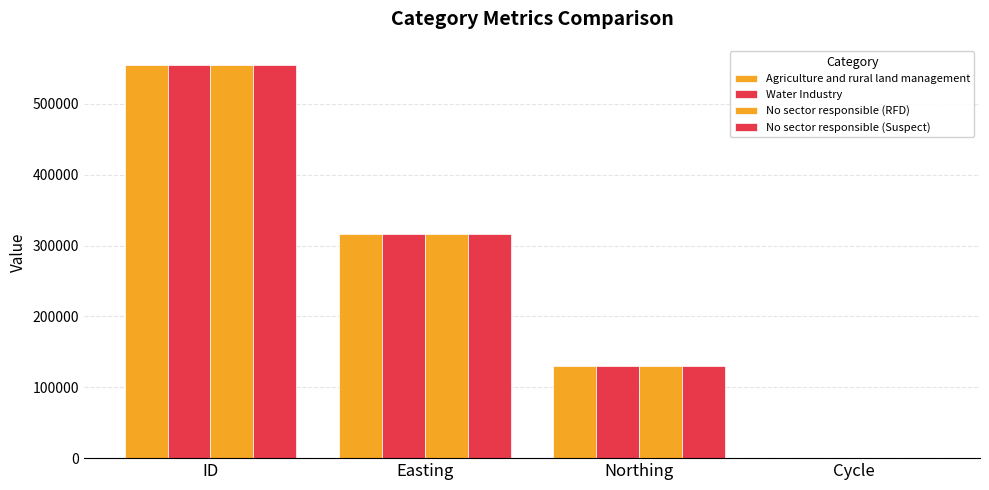

How many groups of bars are there?

4